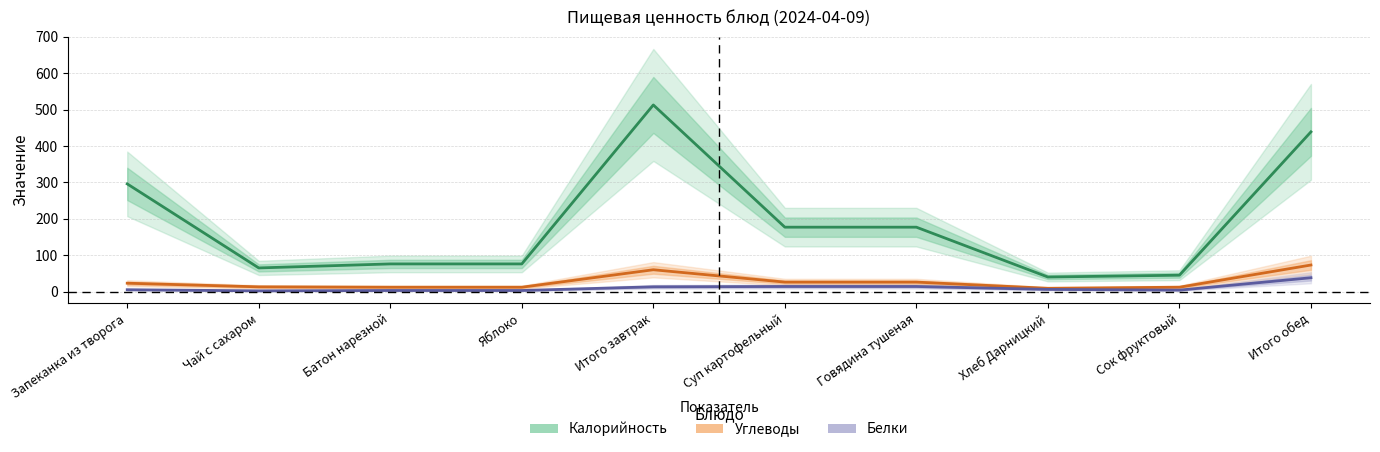

At which category does Углеводы reach its first local valley?

Хлеб Дарницкий